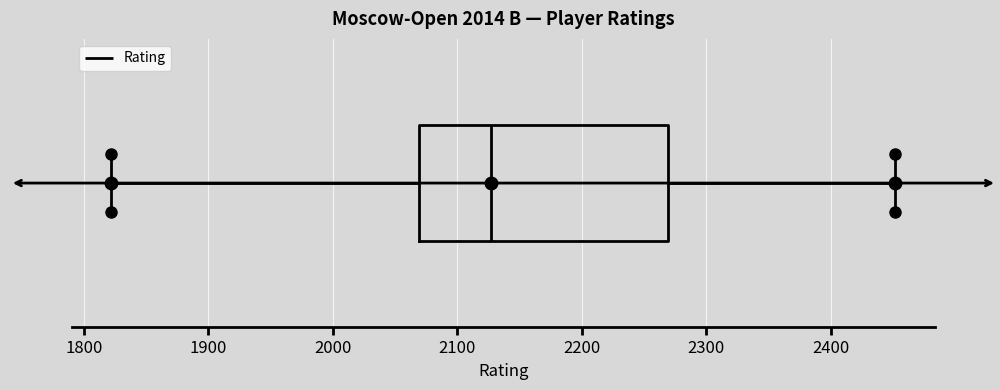

Transcribe this box plot: give where the median line is, the range the box spans, and where the two whiskers end, as read against the x-axis. The values are not printed on the chart, so give them approximately, as read against the axis.

median 2130, box 2070 to 2270, whiskers 1820 to 2450